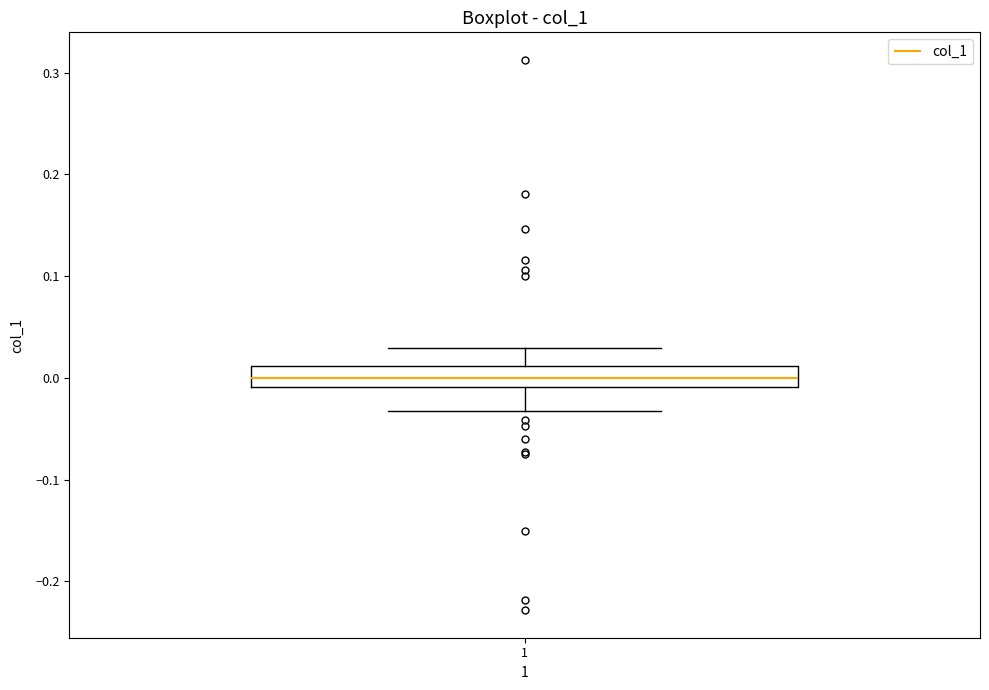

Transcribe this box plot: give where the median line is, the range the box spans, and where the two whiskers end, as read against the y-axis. The values are not printed on the chart, so give them approximately, as read against the axis.

median 0.00, box -0.01 to 0.01, whiskers -0.03 to 0.03